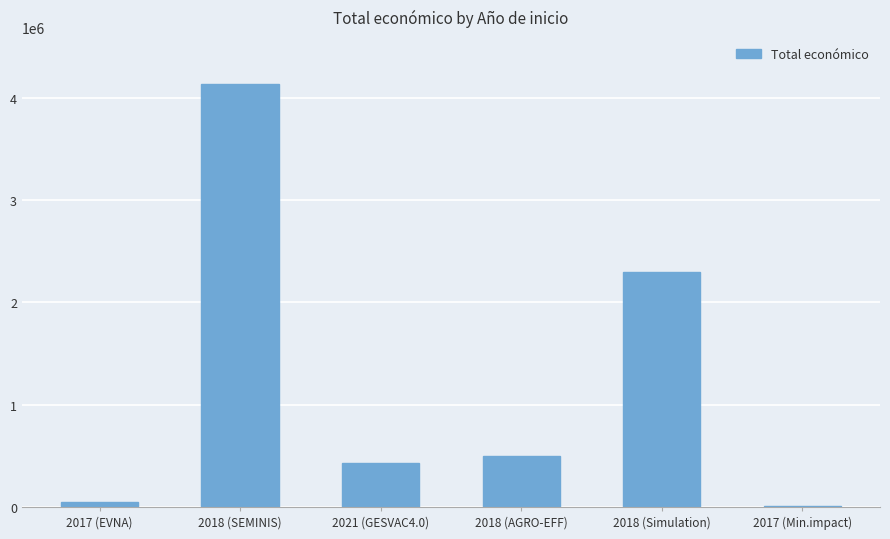

Is it true that the value at 2021 (GESVAC4.0) is 430411?

True